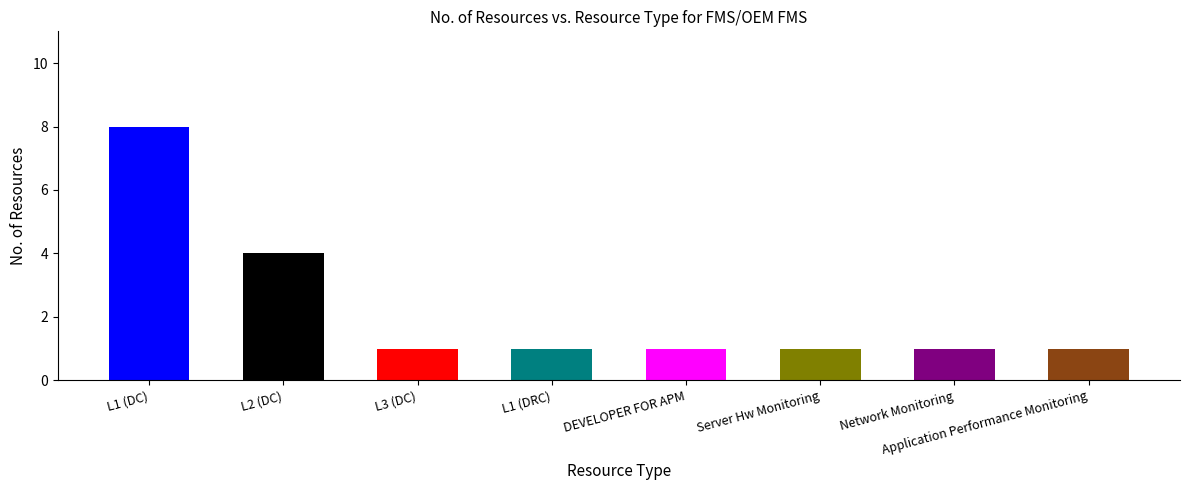

How many categories are shown in the chart?

8